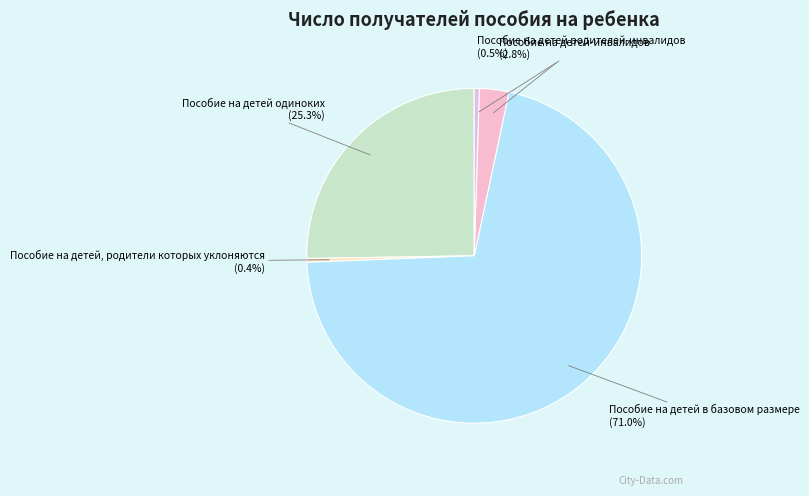

What is the total percentage of Пособие на детей, родители которых уклоняются and Пособие на детей в базовом размере?

71.4%